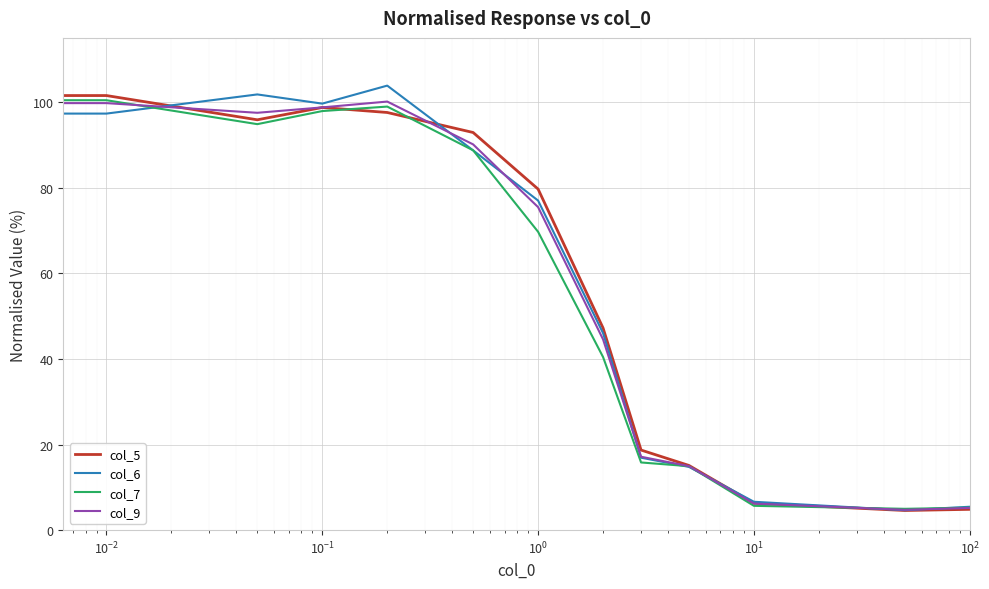

What is the maximum value for col_7?

100.4